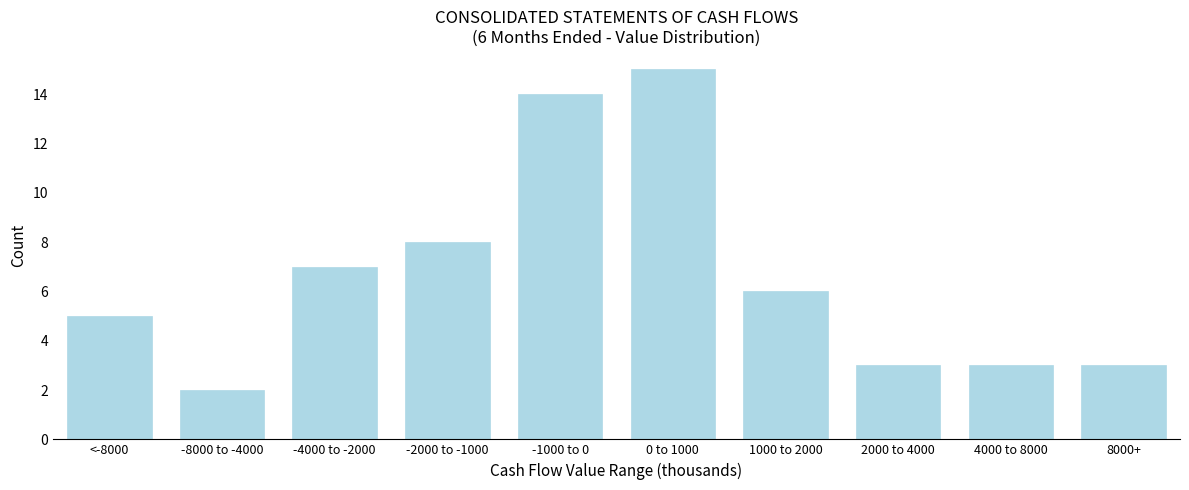

Reading left to right, list all the values displayed in this chart.

5	2	7	8	14	15	6	3	3	3